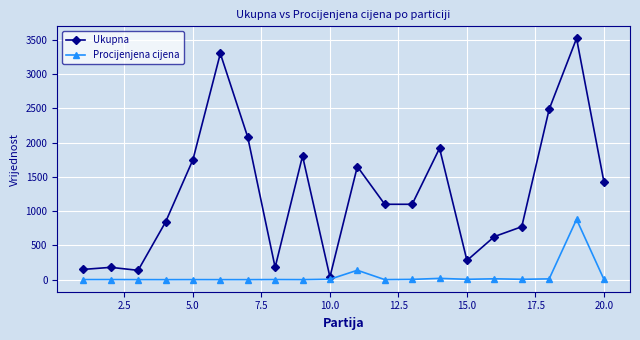

List the series in order of their peak value, lowest first.

Procijenjena cijena, Ukupna